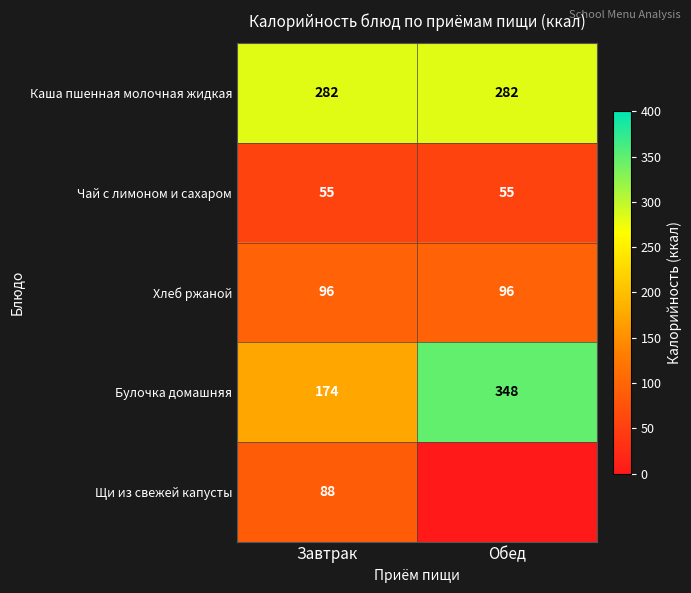

What is the spread (max minus min) of values at Обед?

348